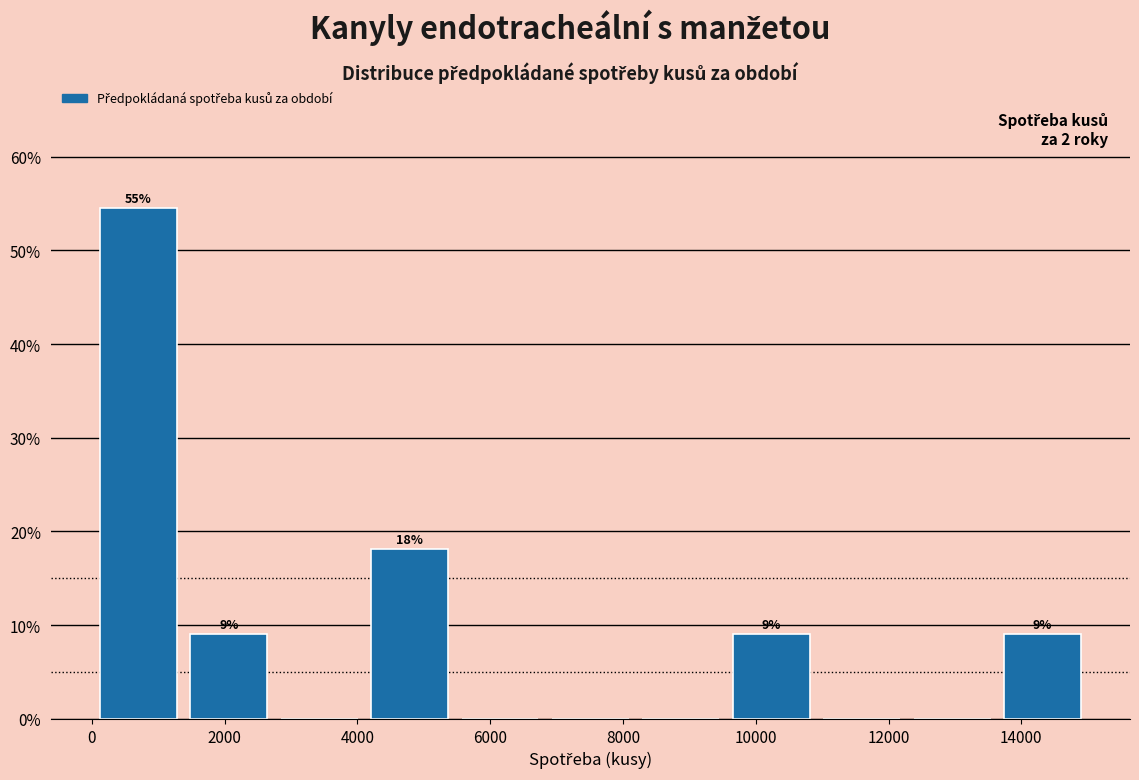

Which range on the x-axis has the tallest bar?

0 to 1400